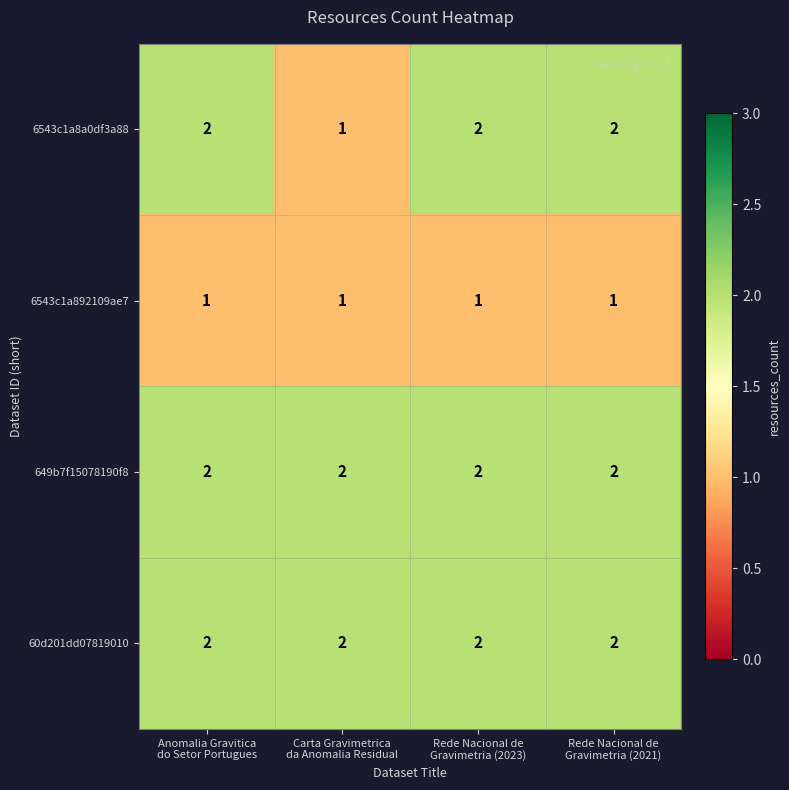

Count the 6543c1a8a0df3a88 values in the range 2 to 3.

3